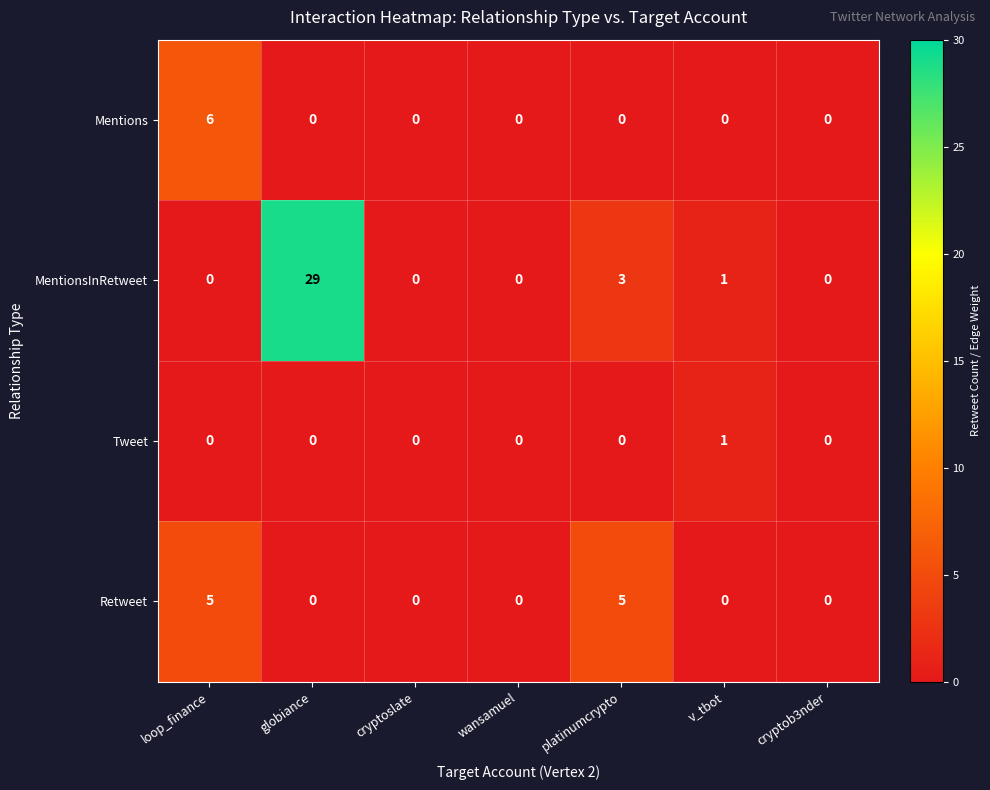

Count the Mentions values in the range 0 to 1.

6